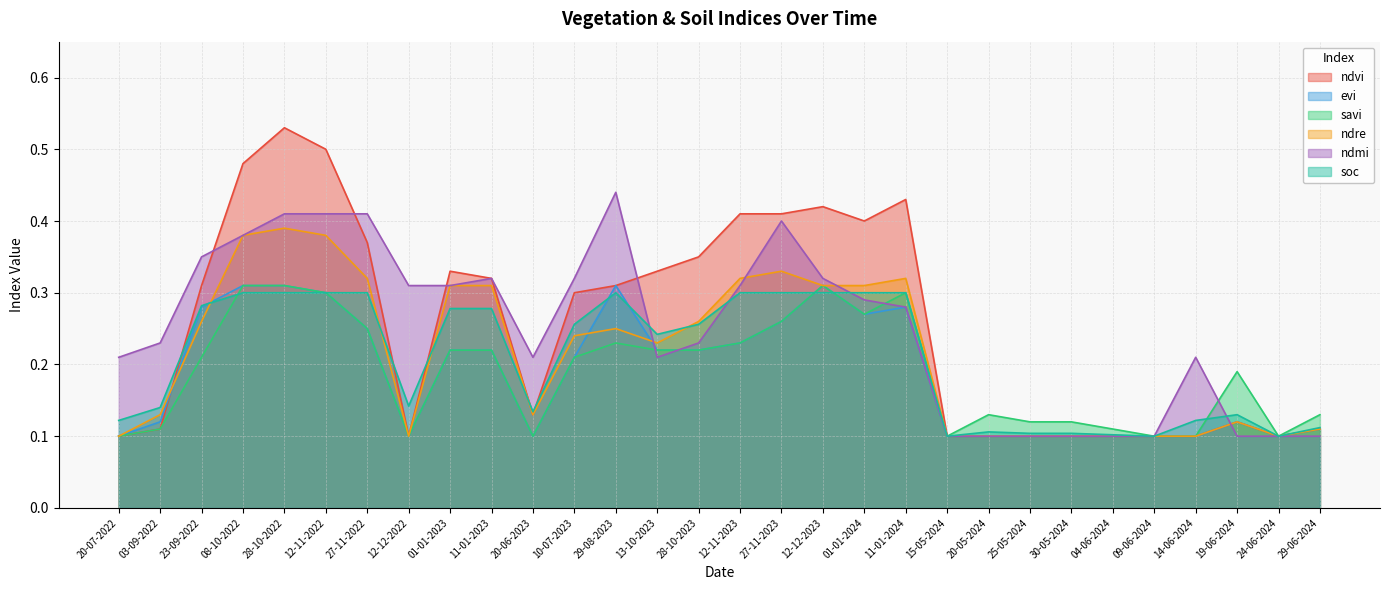

At which category does the chart reach its peak across all series?

28-10-2022